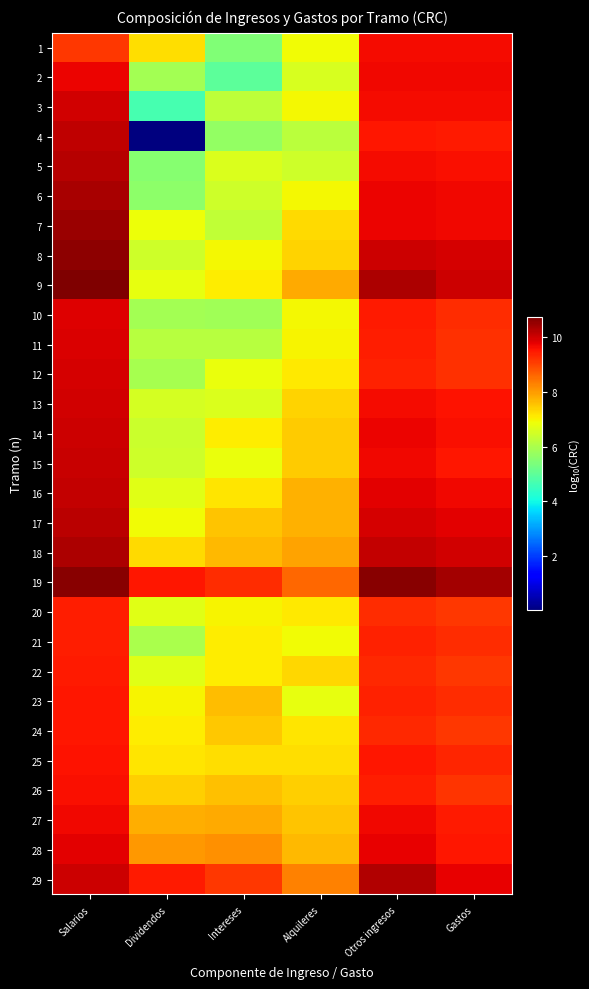

What is the total value across all series at Gastos?

276.9